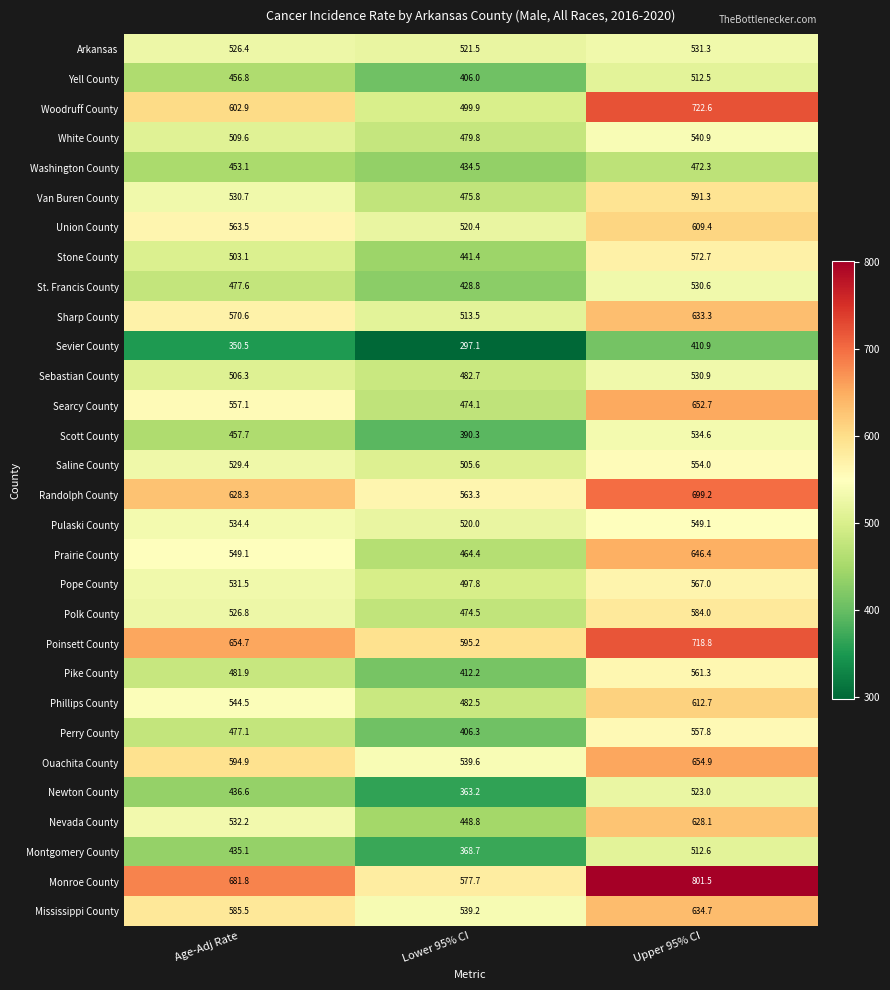

What is the maximum value shown in the chart?

801.5